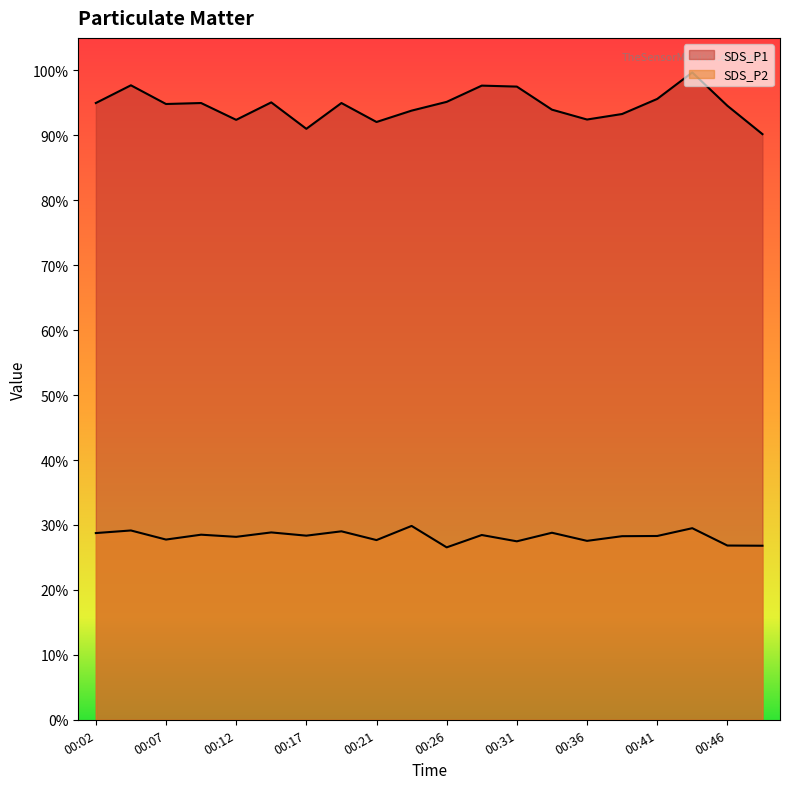

How many distinct data groups are displayed?

2